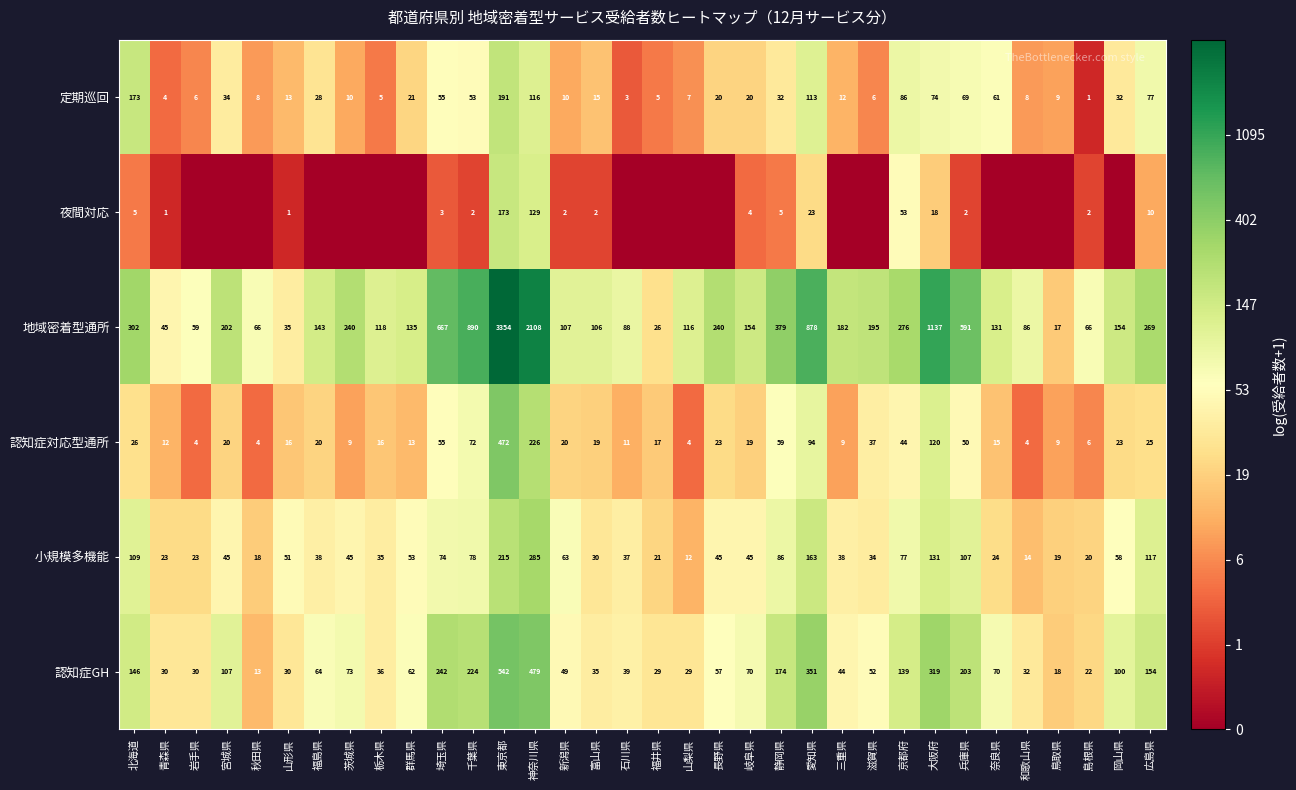

The value of 地域密着型通所 at 東京都 is 3354. True or false?

True